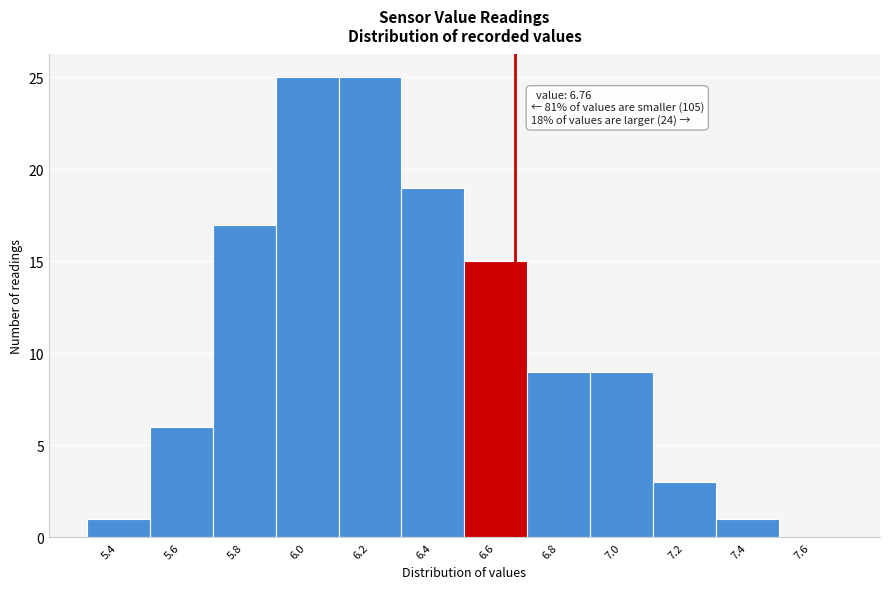

Reading left to right, list all the values displayed in this chart.

5.4=1	5.6=6	5.8=17	6.0=25	6.2=25	6.4=19	6.6=15	6.8=9	7.0=9	7.2=3	7.4=1	7.6=0